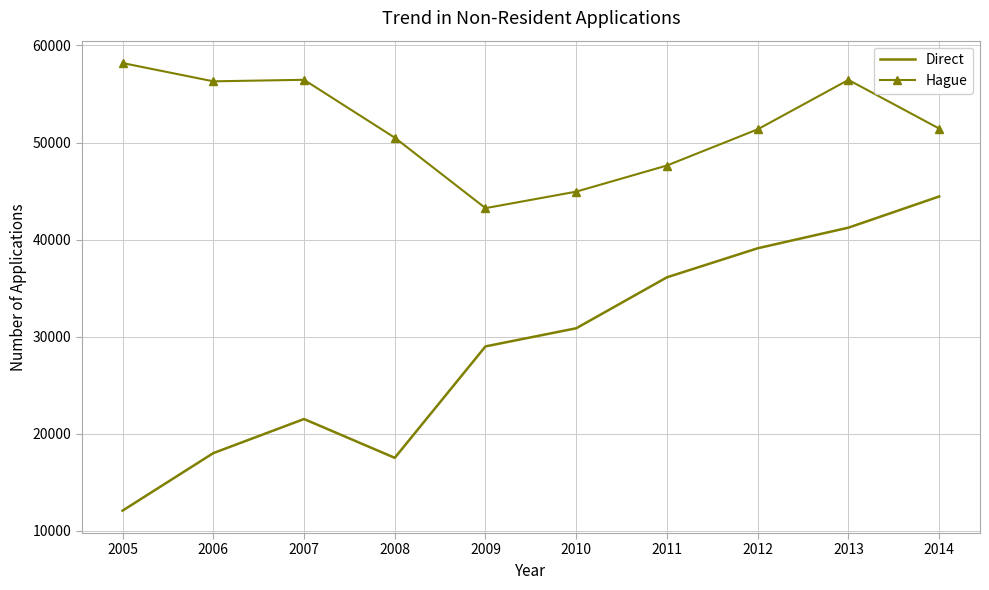

How many values in the Hague series are below 51442?

5